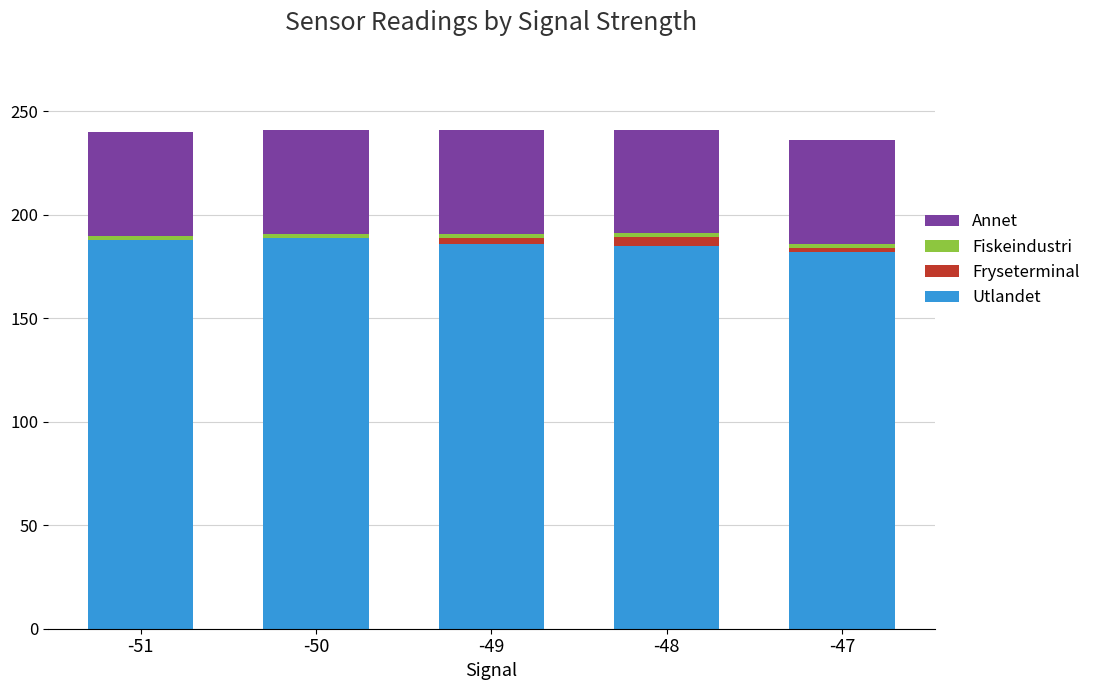

What is the sum of all Utlandet values?

929.8